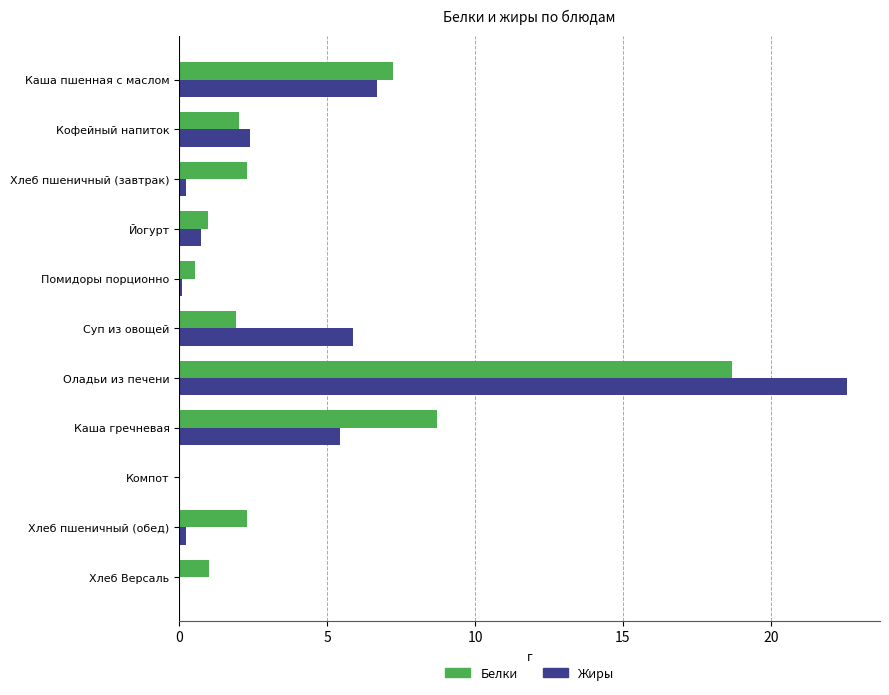

At which category is the sum across all series the highest?

Оладьи из печени